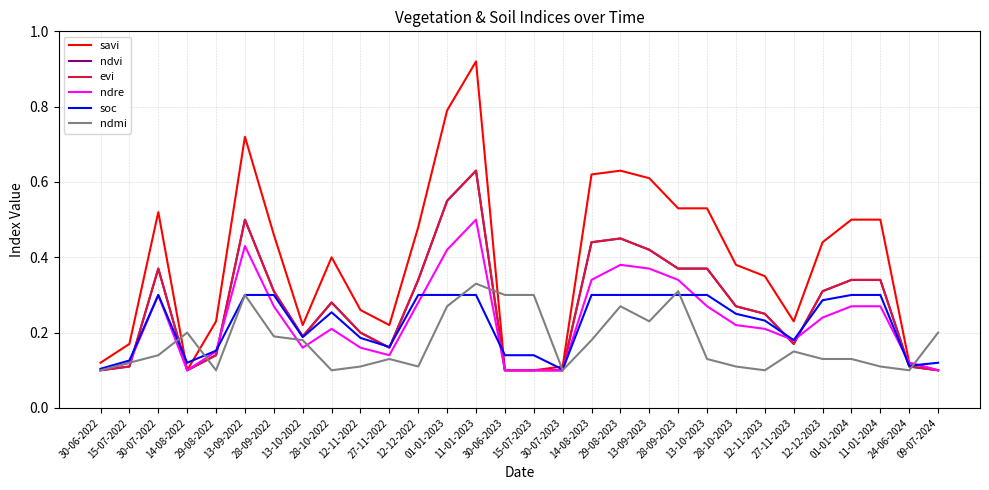

Between which two adjacent categories do evi and ndmi first intersect?

15-07-2022 and 30-07-2022